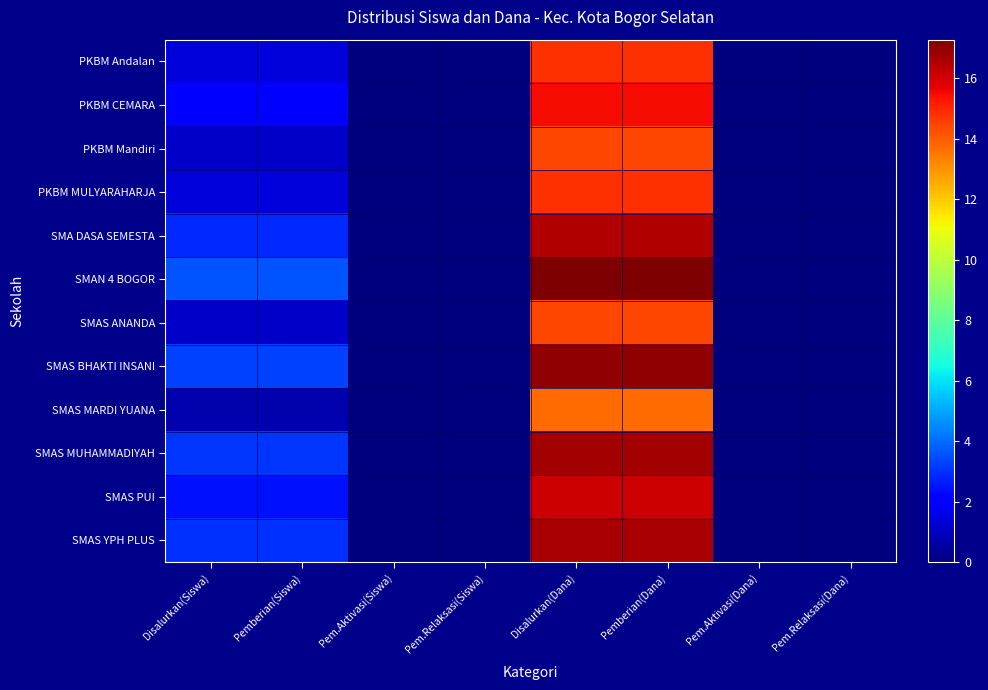

Reading right to left, what are all the values shown in this chart?

PKBM Andalan: Pem.Relaksasi(Dana)=0.0	Pem.Aktivasi(Dana)=0.0	Pemberian(Dana)=14.8	Disalurkan(Dana)=14.8	Pem.Relaksasi(Siswa)=0.0	Pem.Aktivasi(Siswa)=0.0	Pemberian(Siswa)=1.4	Disalurkan(Siswa)=1.4
PKBM CEMARA: Pem.Relaksasi(Dana)=0.0	Pem.Aktivasi(Dana)=0.0	Pemberian(Dana)=15.5	Disalurkan(Dana)=15.5	Pem.Relaksasi(Siswa)=0.0	Pem.Aktivasi(Siswa)=0.0	Pemberian(Siswa)=1.9	Disalurkan(Siswa)=1.9
PKBM Mandiri: Pem.Relaksasi(Dana)=0.0	Pem.Aktivasi(Dana)=0.0	Pemberian(Dana)=14.4	Disalurkan(Dana)=14.4	Pem.Relaksasi(Siswa)=0.0	Pem.Aktivasi(Siswa)=0.0	Pemberian(Siswa)=1.1	Disalurkan(Siswa)=1.1
PKBM MULYARAHARJA: Pem.Relaksasi(Dana)=0.0	Pem.Aktivasi(Dana)=0.0	Pemberian(Dana)=14.8	Disalurkan(Dana)=14.8	Pem.Relaksasi(Siswa)=0.0	Pem.Aktivasi(Siswa)=0.0	Pemberian(Siswa)=1.4	Disalurkan(Siswa)=1.4
SMA DASA SEMESTA: Pem.Relaksasi(Dana)=0.0	Pem.Aktivasi(Dana)=0.0	Pemberian(Dana)=16.5	Disalurkan(Dana)=16.5	Pem.Relaksasi(Siswa)=0.0	Pem.Aktivasi(Siswa)=0.0	Pemberian(Siswa)=2.8	Disalurkan(Siswa)=2.8
SMAN 4 BOGOR: Pem.Relaksasi(Dana)=0.0	Pem.Aktivasi(Dana)=0.0	Pemberian(Dana)=17.3	Disalurkan(Dana)=17.3	Pem.Relaksasi(Siswa)=0.0	Pem.Aktivasi(Siswa)=0.0	Pemberian(Siswa)=3.6	Disalurkan(Siswa)=3.6
SMAS ANANDA: Pem.Relaksasi(Dana)=0.0	Pem.Aktivasi(Dana)=0.0	Pemberian(Dana)=14.4	Disalurkan(Dana)=14.4	Pem.Relaksasi(Siswa)=0.0	Pem.Aktivasi(Siswa)=0.0	Pemberian(Siswa)=1.1	Disalurkan(Siswa)=1.1
SMAS BHAKTI INSANI: Pem.Relaksasi(Dana)=0.0	Pem.Aktivasi(Dana)=0.0	Pemberian(Dana)=16.9	Disalurkan(Dana)=16.9	Pem.Relaksasi(Siswa)=0.0	Pem.Aktivasi(Siswa)=0.0	Pemberian(Siswa)=3.3	Disalurkan(Siswa)=3.3
SMAS MARDI YUANA: Pem.Relaksasi(Dana)=0.0	Pem.Aktivasi(Dana)=0.0	Pemberian(Dana)=13.7	Disalurkan(Dana)=13.7	Pem.Relaksasi(Siswa)=0.0	Pem.Aktivasi(Siswa)=0.0	Pemberian(Siswa)=0.7	Disalurkan(Siswa)=0.7
SMAS MUHAMMADIYAH: Pem.Relaksasi(Dana)=0.0	Pem.Aktivasi(Dana)=0.0	Pemberian(Dana)=16.7	Disalurkan(Dana)=16.7	Pem.Relaksasi(Siswa)=0.0	Pem.Aktivasi(Siswa)=0.0	Pemberian(Siswa)=3.0	Disalurkan(Siswa)=3.0
SMAS PUI: Pem.Relaksasi(Dana)=0.0	Pem.Aktivasi(Dana)=0.0	Pemberian(Dana)=16.1	Disalurkan(Dana)=16.1	Pem.Relaksasi(Siswa)=0.0	Pem.Aktivasi(Siswa)=0.0	Pemberian(Siswa)=2.5	Disalurkan(Siswa)=2.5
SMAS YPH PLUS: Pem.Relaksasi(Dana)=0.0	Pem.Aktivasi(Dana)=0.0	Pemberian(Dana)=16.7	Disalurkan(Dana)=16.7	Pem.Relaksasi(Siswa)=0.0	Pem.Aktivasi(Siswa)=0.0	Pemberian(Siswa)=3.0	Disalurkan(Siswa)=3.0